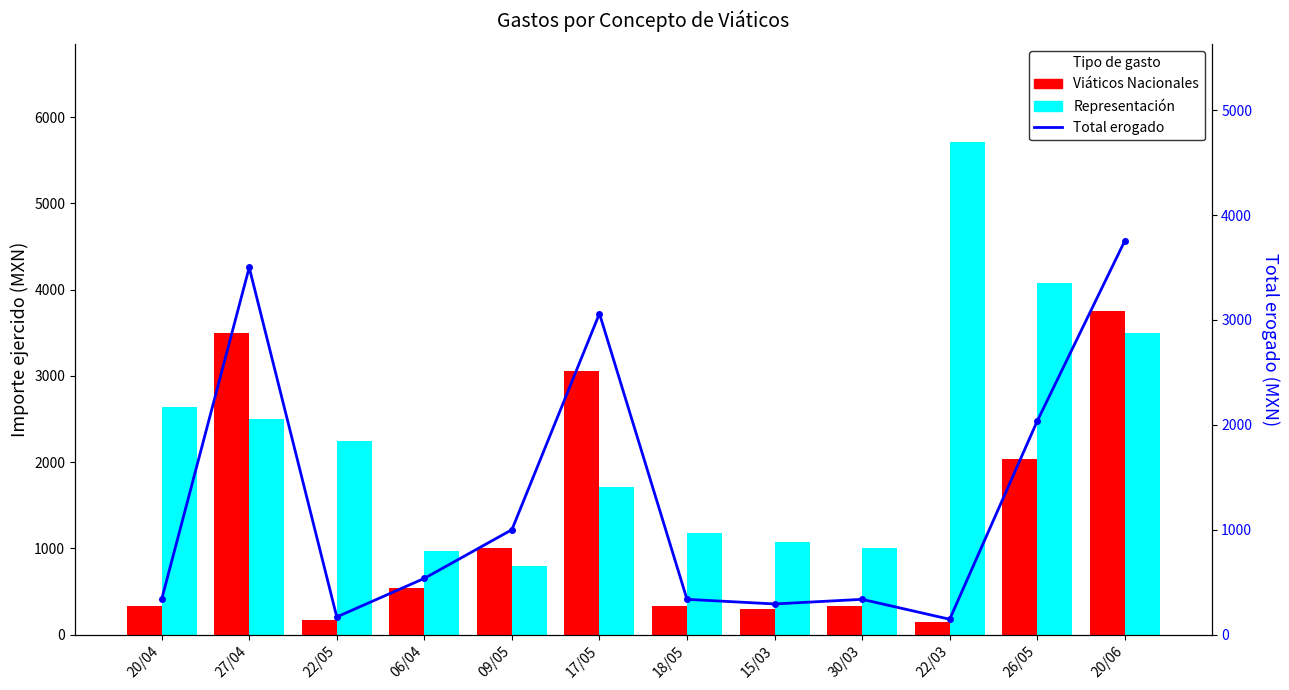

Which series has the largest total across all categories?

Representación